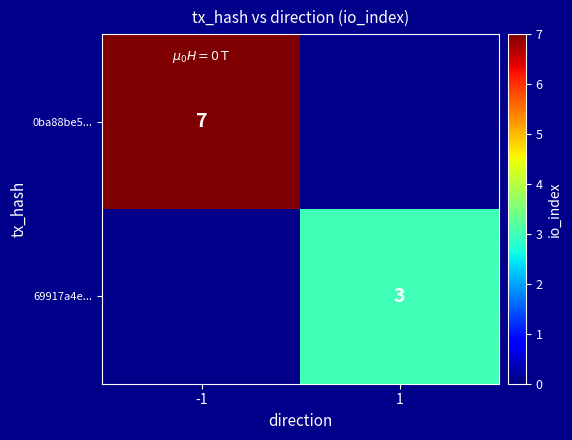

At how many categories does at least one series exceed 5?

1